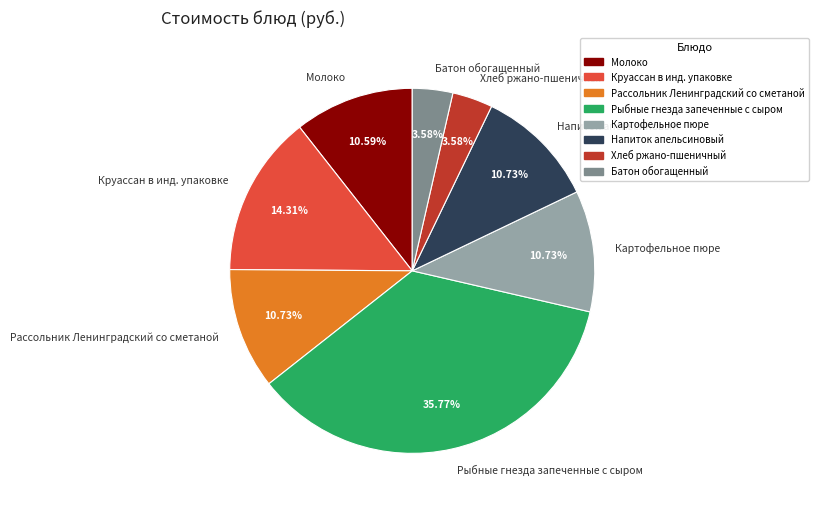

What is the ratio of the value at Картофельное пюре to the value at Хлеб ржано-пшеничный?

3.0